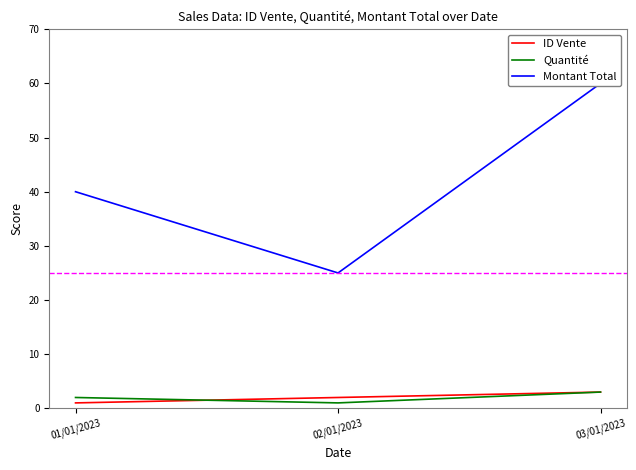

Reading right to left, transcribe all the data shown in this chart.

ID Vente: 03/01/2023=3	02/01/2023=2	01/01/2023=1
Quantité: 03/01/2023=3	02/01/2023=1	01/01/2023=2
Montant Total: 03/01/2023=60	02/01/2023=25	01/01/2023=40